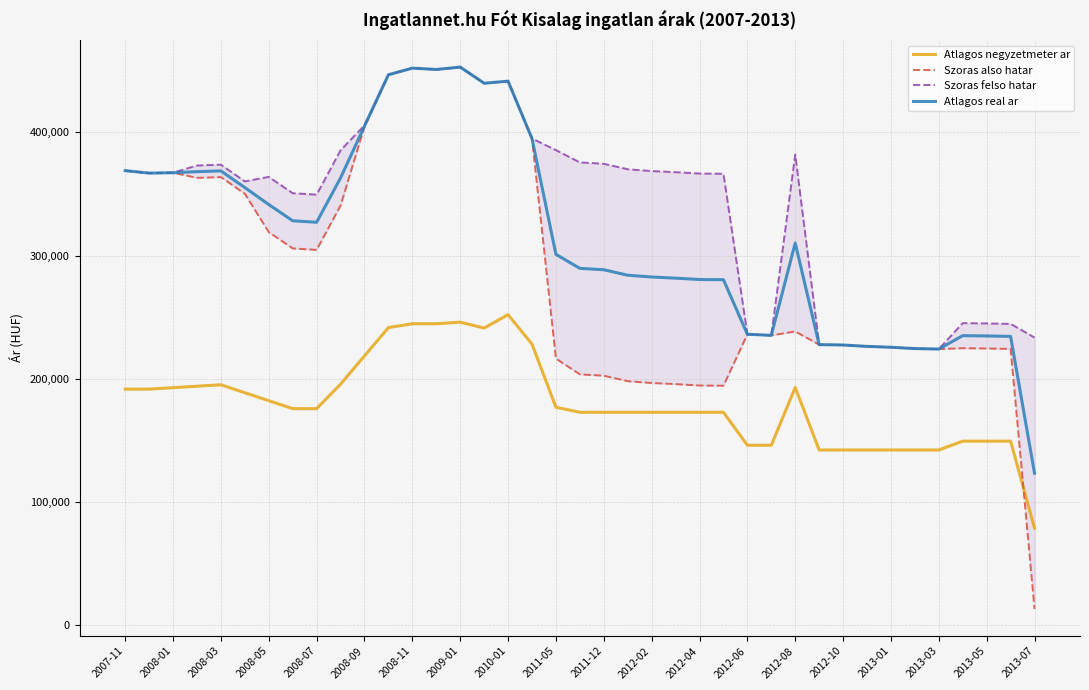

True or false: Atlagos negyzetmeter ar and Atlagos real ar cross at least once.

False